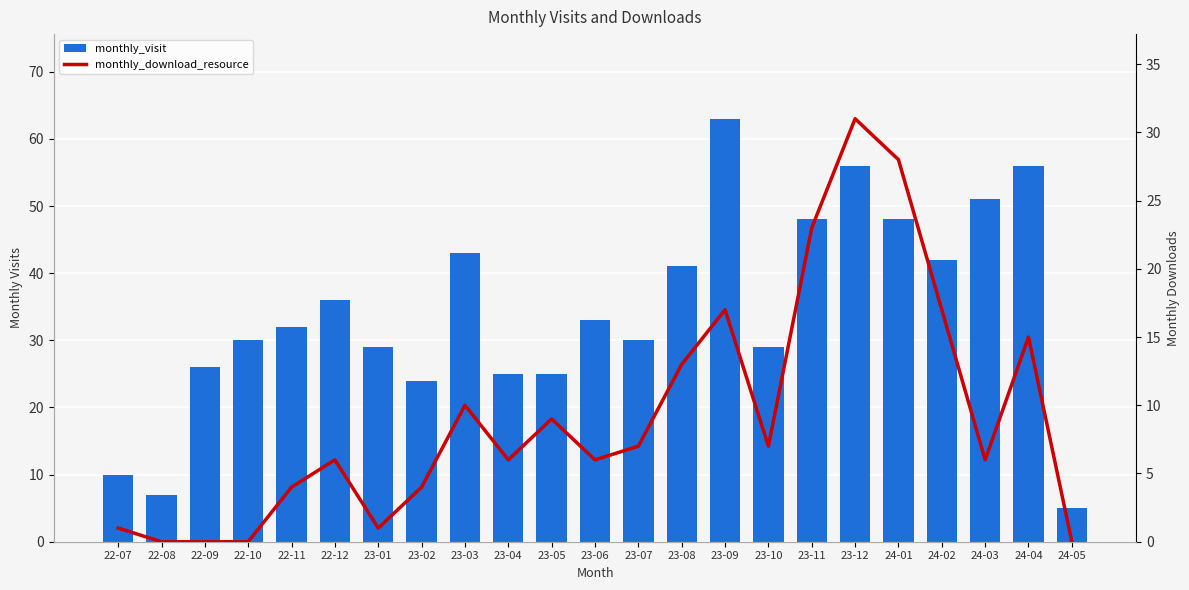

Reading left to right, transcribe all the data shown in this chart.

monthly_visit: 10	7	26	30	32	36	29	24	43	25	25	33	30	41	63	29	48	56	48	42	51	56	5
monthly_download_resource: 1	0	0	0	4	6	1	4	10	6	9	6	7	13	17	7	23	31	28	17	6	15	0